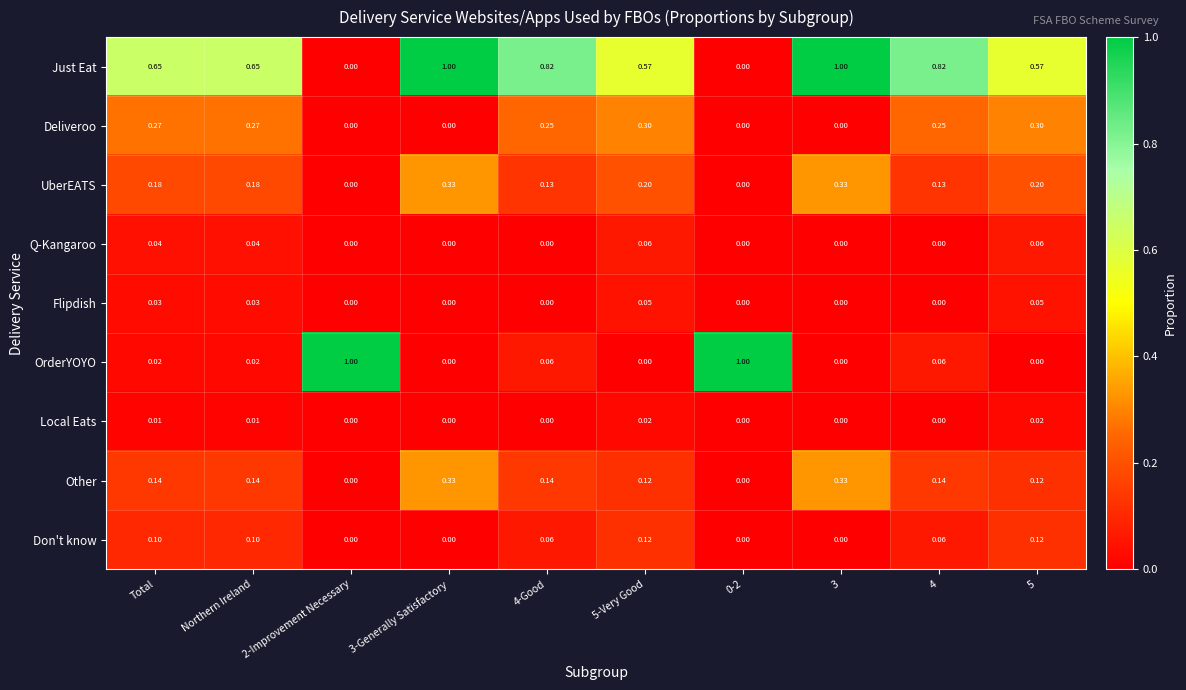

Which series has the largest total across all categories?

Just Eat